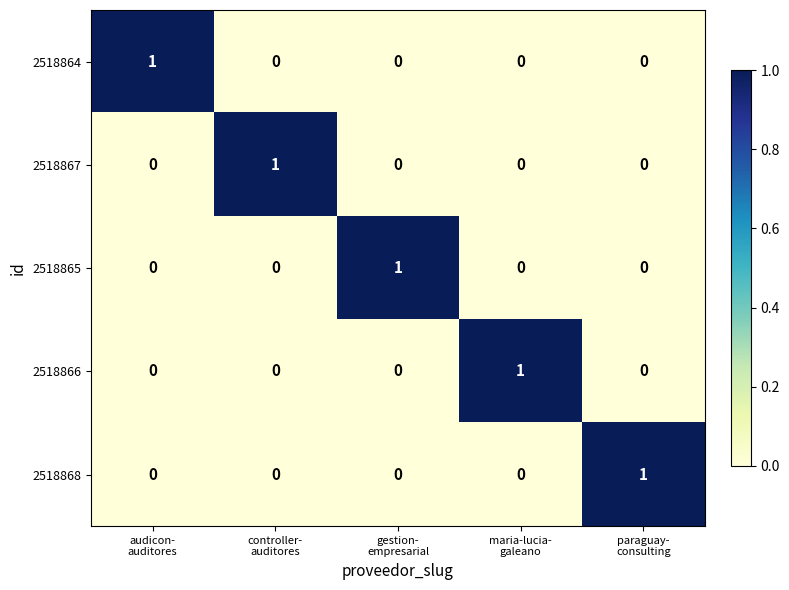

Reading left to right, what are all the values shown in this chart?

2518864: 1	0	0	0	0
2518867: 0	1	0	0	0
2518865: 0	0	1	0	0
2518866: 0	0	0	1	0
2518868: 0	0	0	0	1